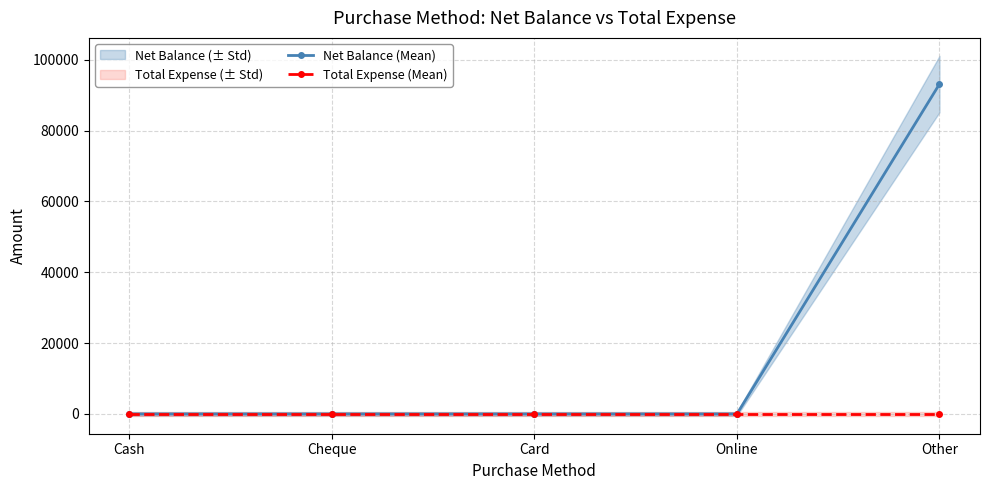

Rank the categories by Total Expense (Mean) value from highest to lowest.

Cash, Cheque, Card, Online, Other